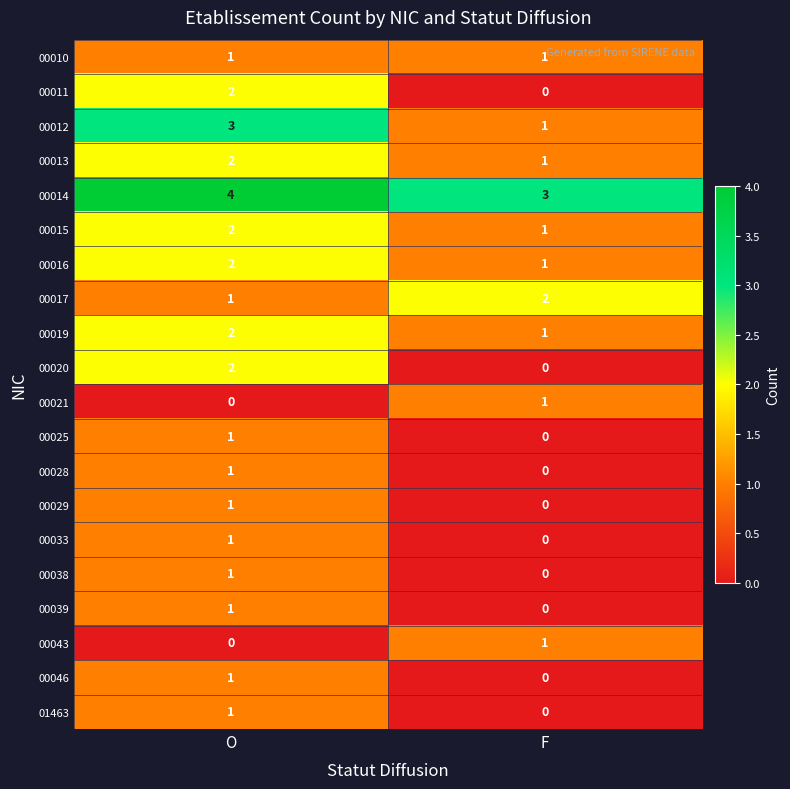

The value of 00012 at F is 1. True or false?

True